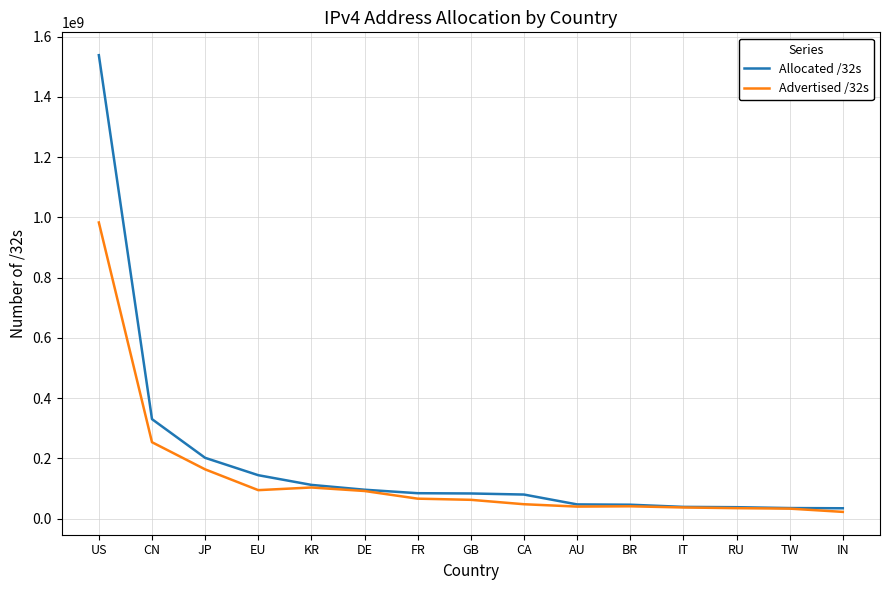

Is the value of Advertised /32s at KR greater than the value of Allocated /32s at IN?

Yes